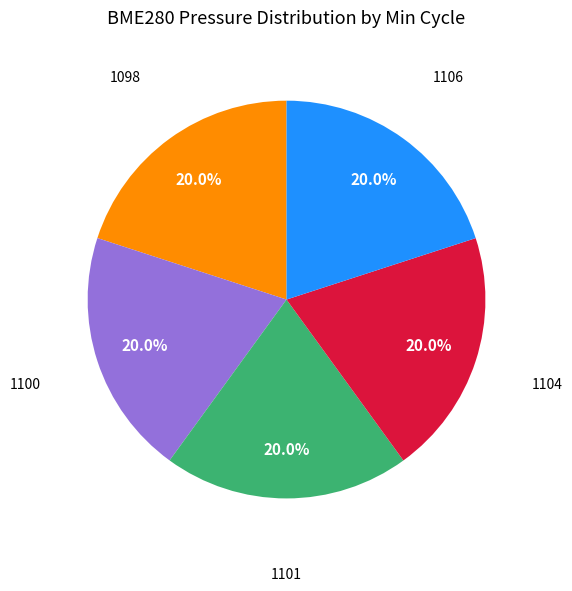

Is there a majority slice in this chart?

No